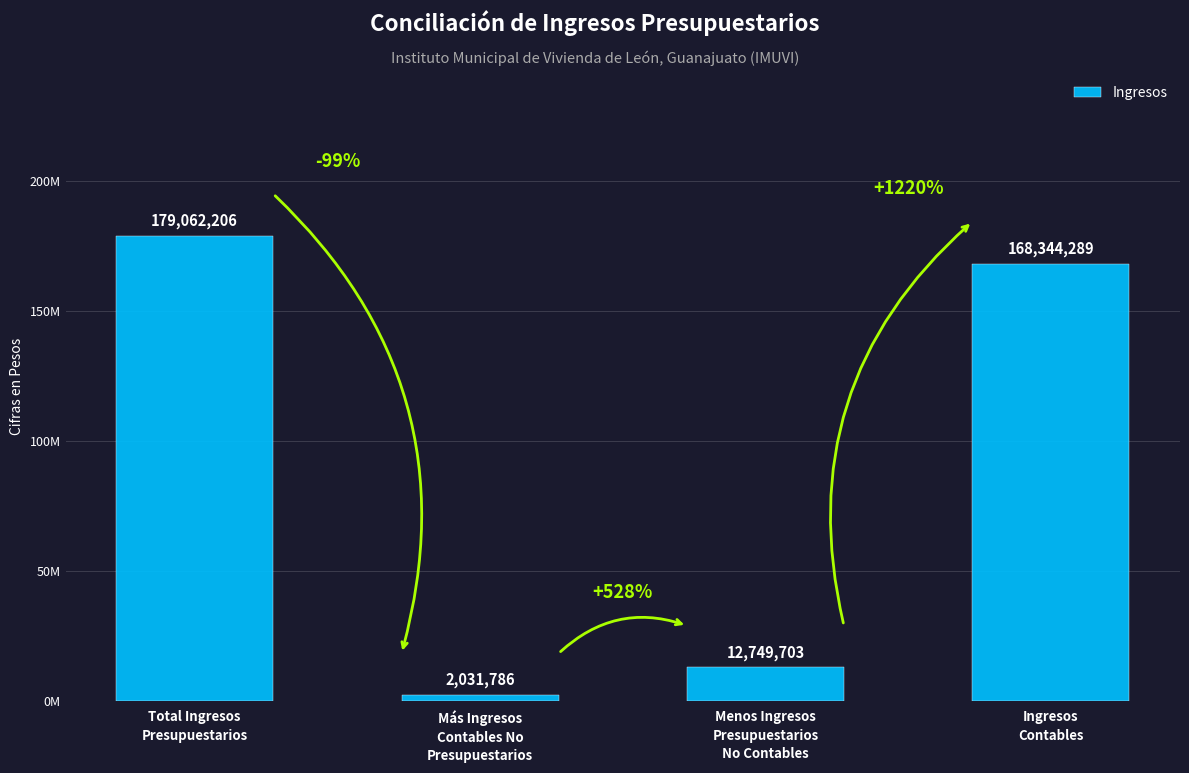

Are the bars grouped side by side (vs. stacked)?

No